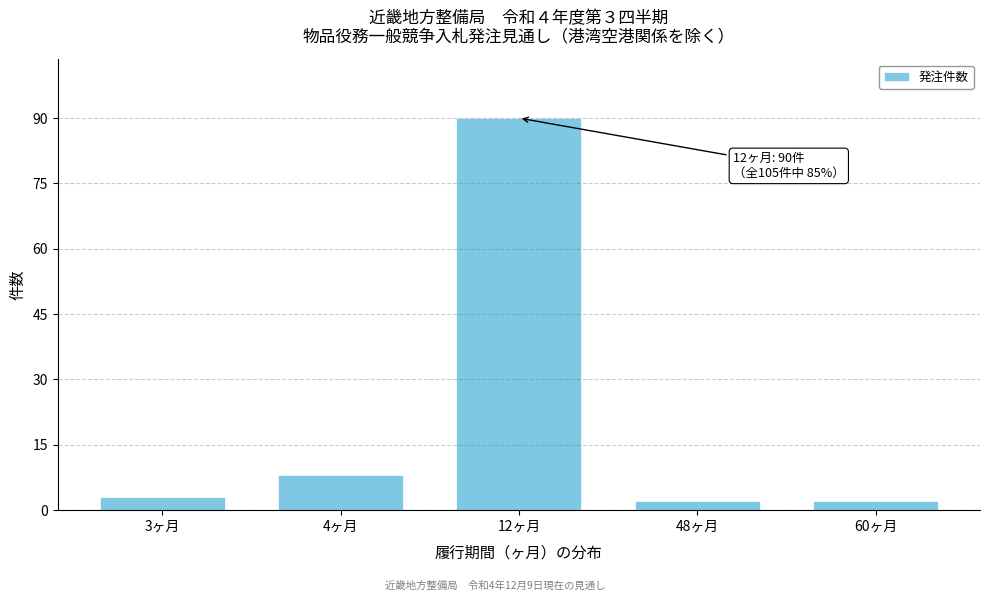

Reading left to right, transcribe all the data shown in this chart.

3ヶ月=3	4ヶ月=8	12ヶ月=90	48ヶ月=2	60ヶ月=2